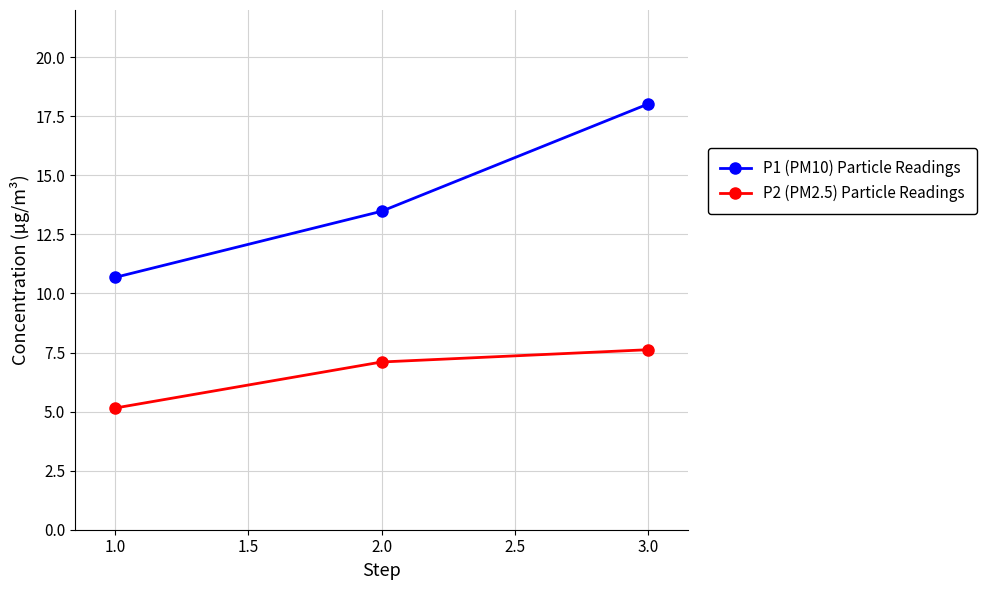

Does the chart display data point markers on the line(s)?

Yes